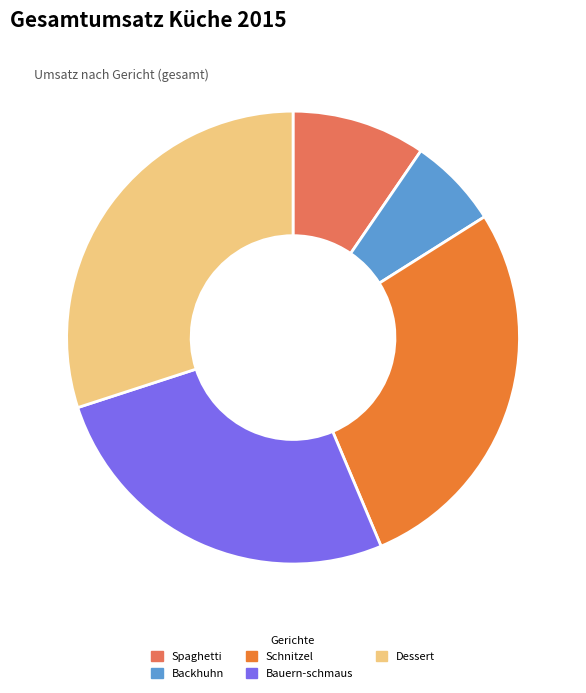

Is it true that Bauern-schmaus is 12% of the pie?

False